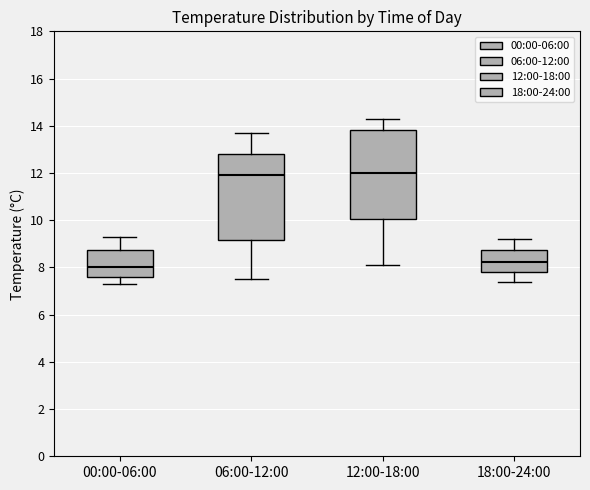

Reading left to right, transcribe this box plot: for each box, give where its median line is, the range the box spans, and where its two whiskers end, as read against the y-axis. The values are not printed on the chart, so give them approximately, as read against the axis.

00:00-06:00: median 8.0, box 7.6 to 8.8, whiskers 7.4 to 9.4
06:00-12:00: median 12.0, box 9.2 to 12.8, whiskers 7.6 to 13.8
12:00-18:00: median 12.0, box 10.0 to 13.8, whiskers 8.2 to 14.4
18:00-24:00: median 8.2, box 7.8 to 8.8, whiskers 7.4 to 9.2